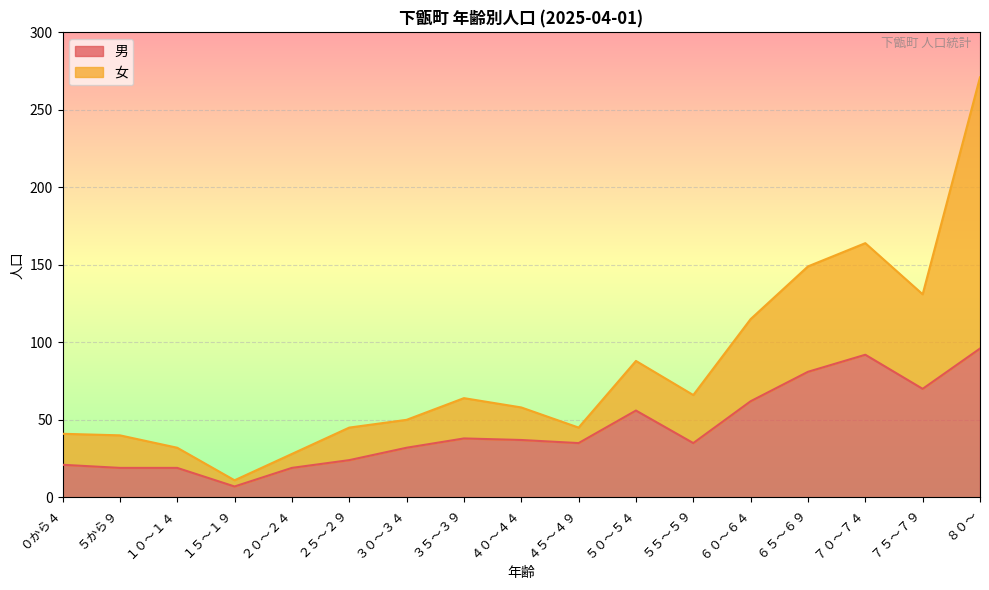

Reading left to right, extract all data points from this chart.

21	19	19	7	19	24	32	38	37	35	56	35	62	81	92	70	96